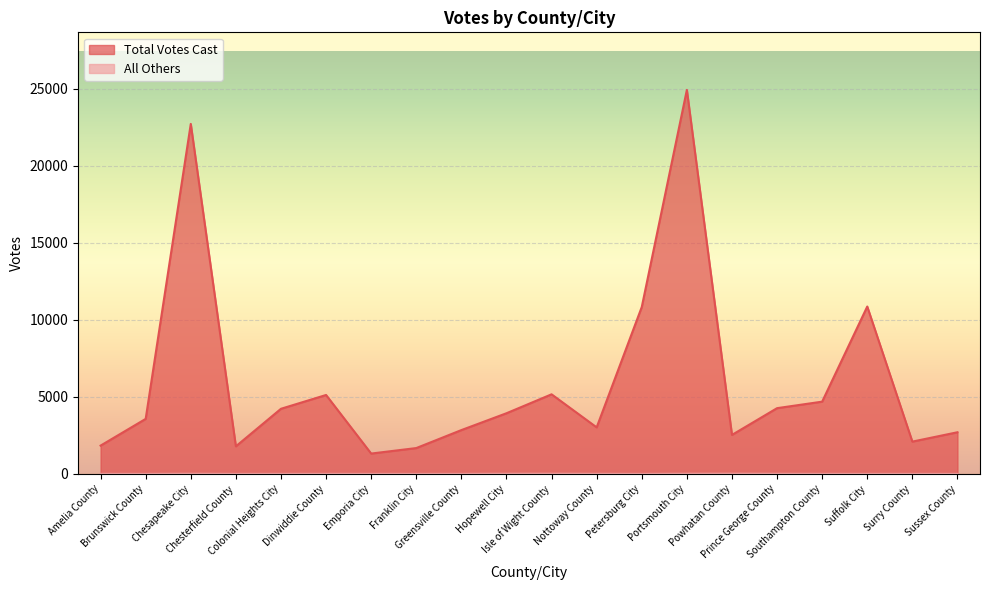

What is the approximate value of Total Votes Cast at Chesapeake City?

22720